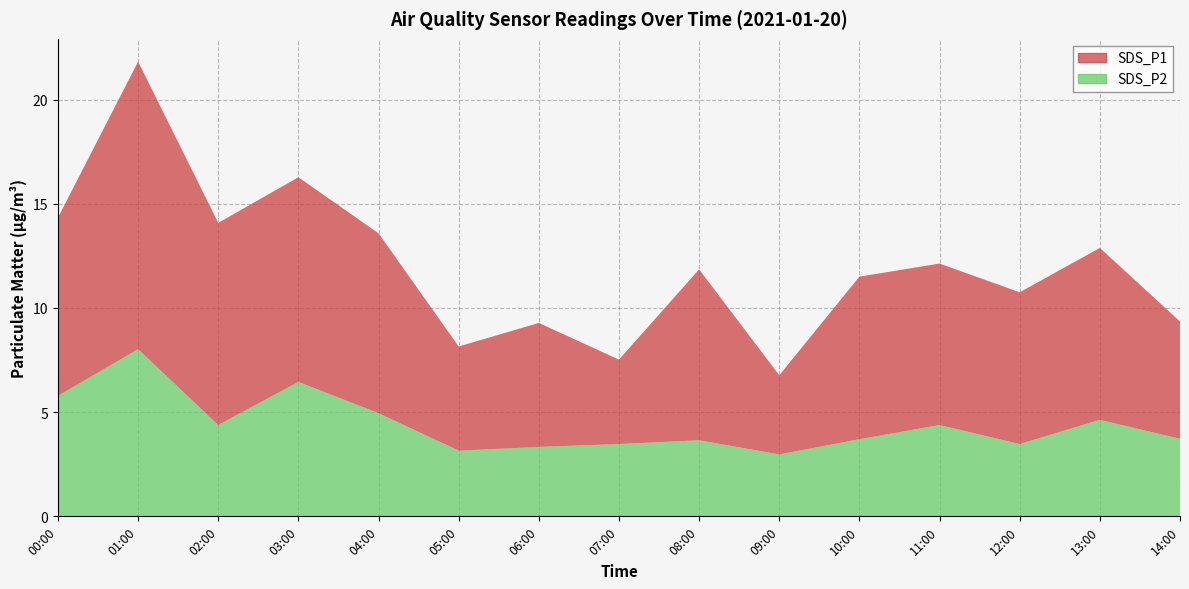

Reading left to right, what are all the values shown in this chart?

SDS_P1: 00:00=8.6	01:00=13.8	02:00=9.7	03:00=9.8	04:00=8.6	05:00=5.0	06:00=6.0	07:00=4.0	08:00=8.2	09:00=3.8	10:00=7.8	11:00=7.8	12:00=7.3	13:00=8.2	14:00=5.6
SDS_P2: 00:00=5.8	01:00=8.0	02:00=4.4	03:00=6.5	04:00=5.0	05:00=3.1	06:00=3.3	07:00=3.5	08:00=3.6	09:00=3.0	10:00=3.7	11:00=4.4	12:00=3.5	13:00=4.6	14:00=3.7